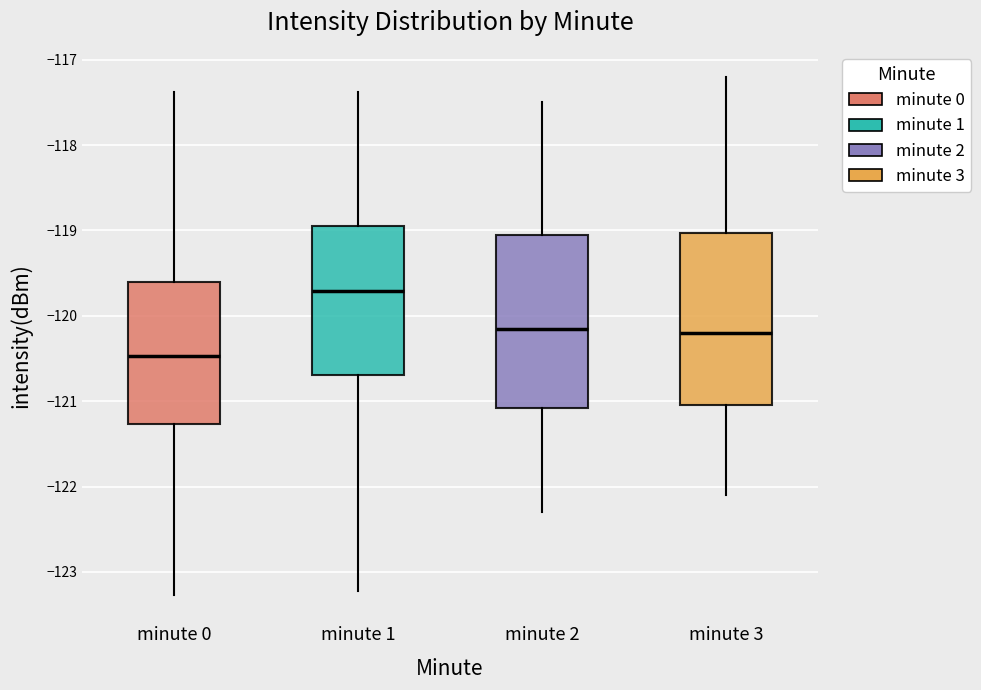

Which box's median line is the lowest?

minute 0